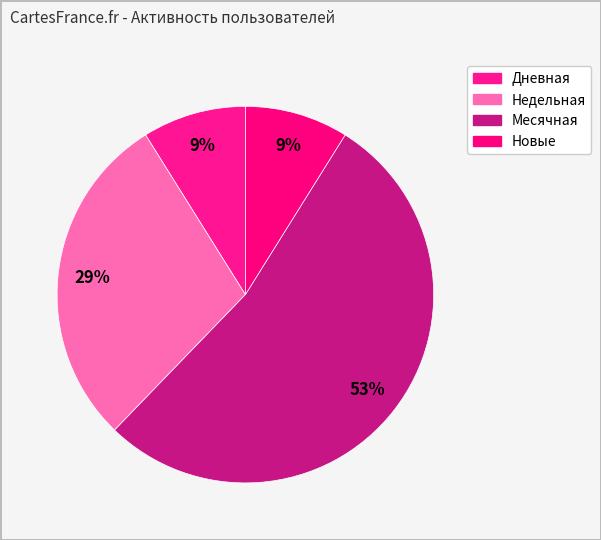

Count the number of slices in the pie.

4